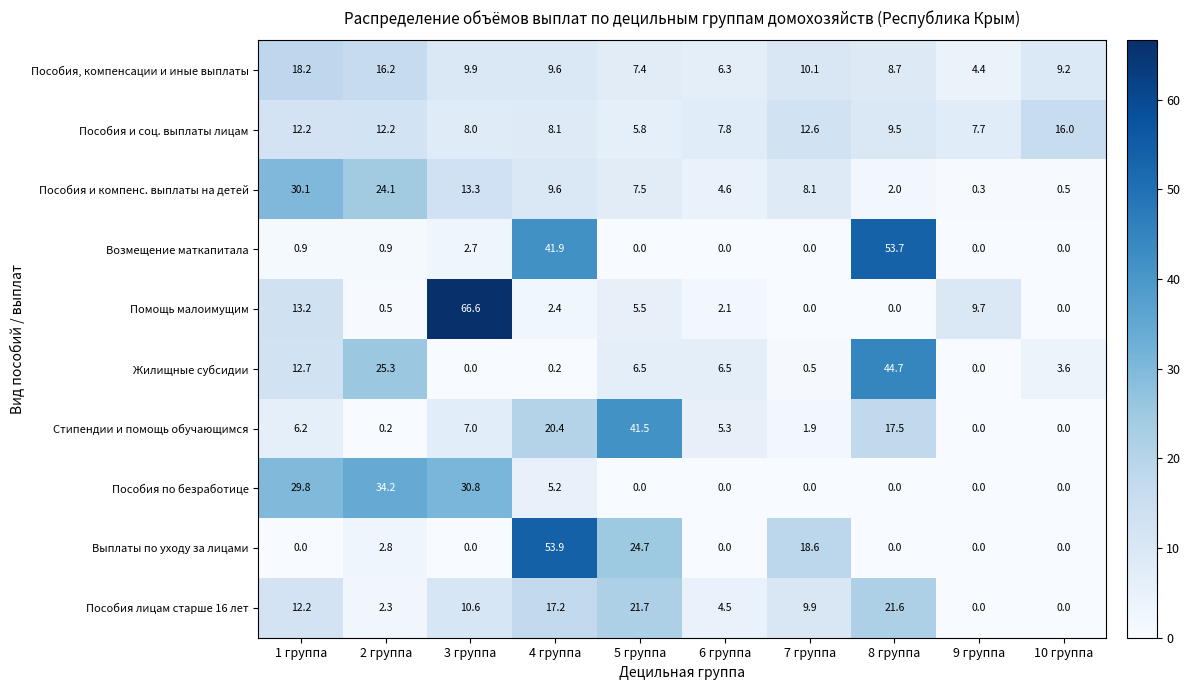

How many distinct data groups are displayed?

10